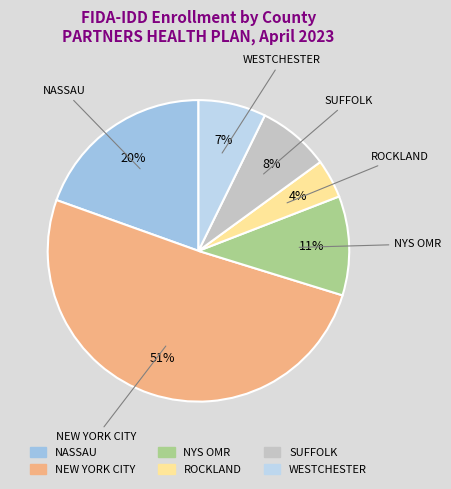

To the nearest percent, what percentage of the pie is ROCKLAND?

4%